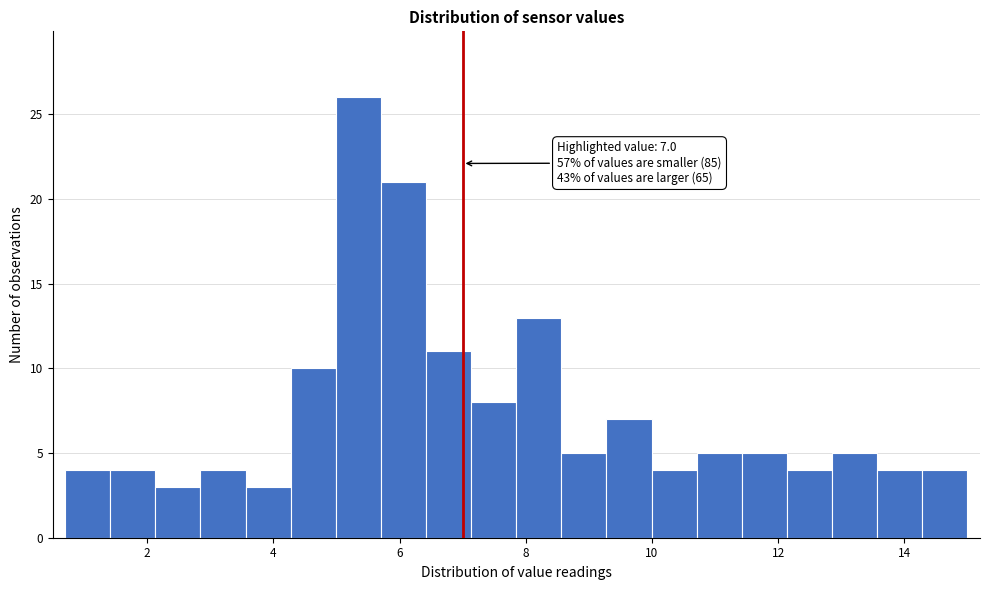

Around what value on the x-axis is the tallest bar? Give the approximate position of its centre, as read against the axis.

5.4